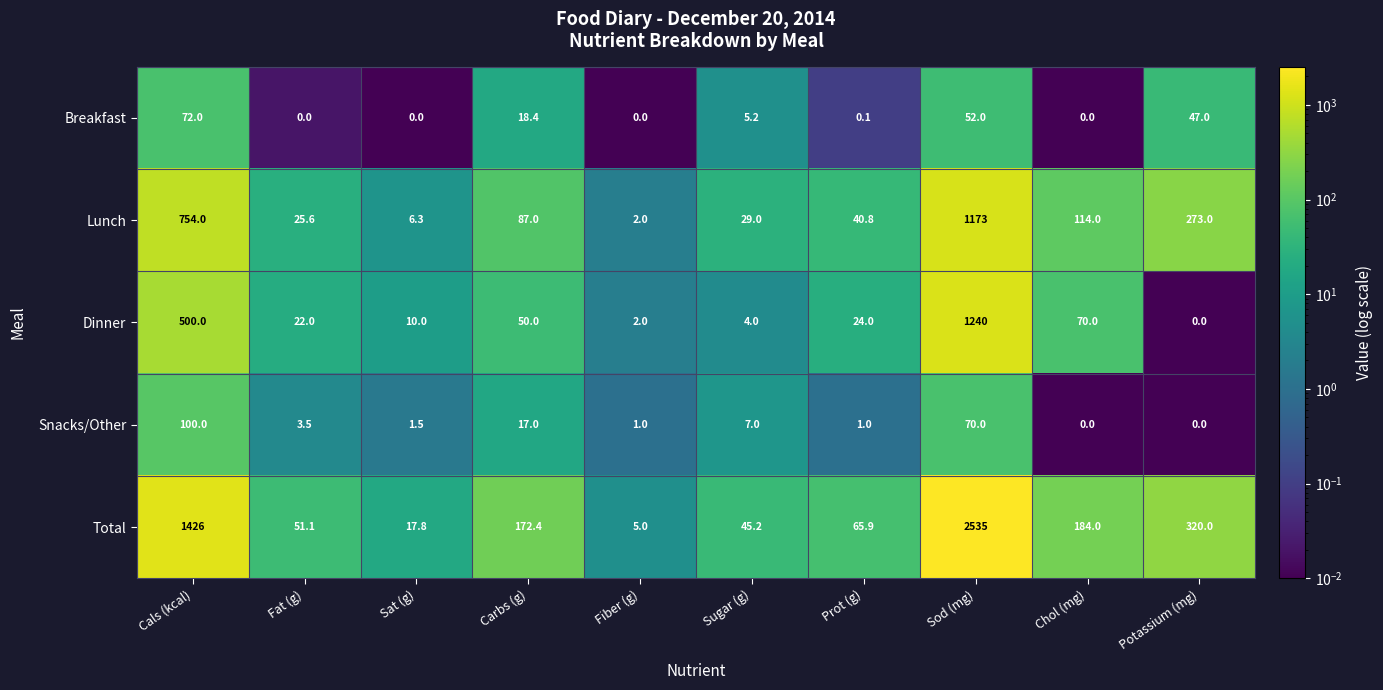

The Snacks/Other series shows 1.7 at Fiber (g). True or false?

False